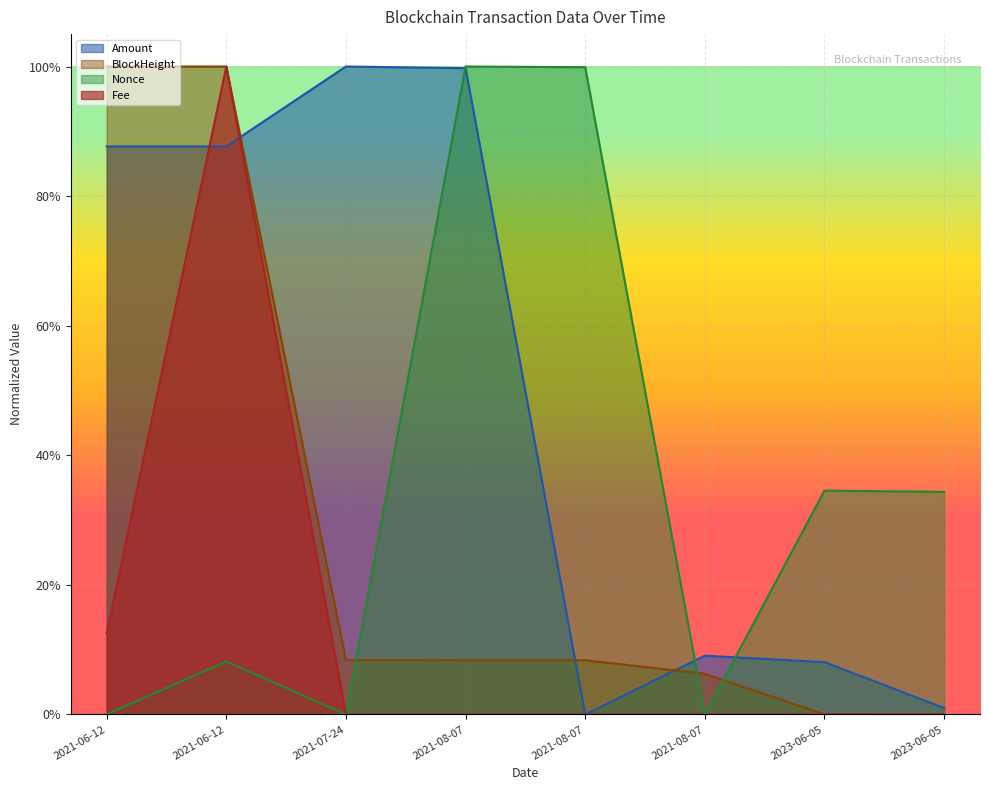

How many interior local valleys does the Amount series have?

1